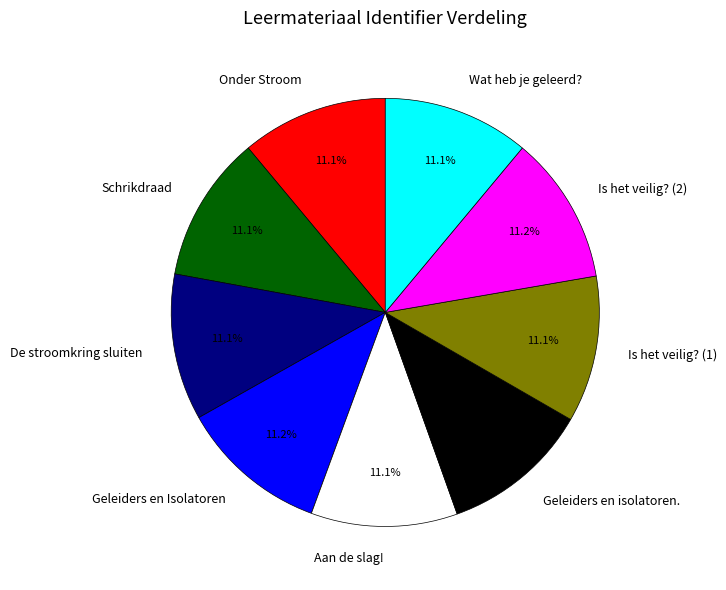

What portion of the pie excludes De stroomkring sluiten?

88.9%